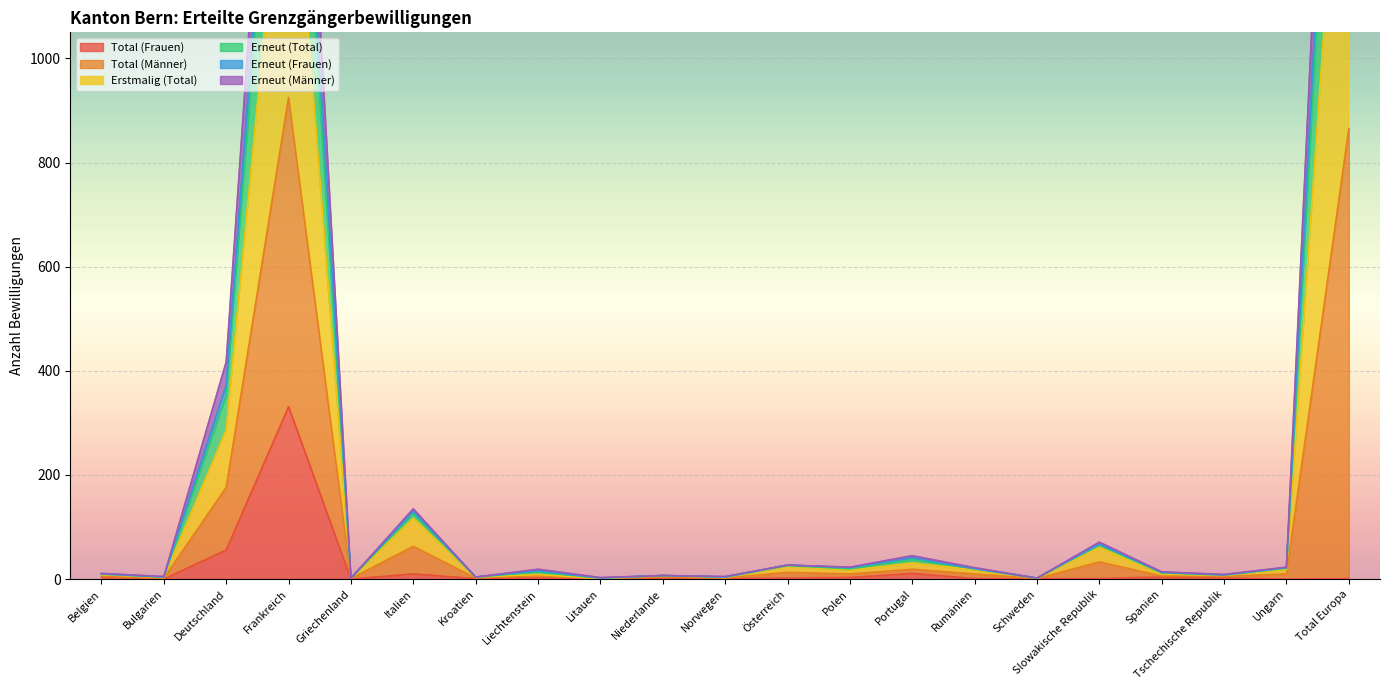

Between Belgien and Total Europa, which series saw the biggest shift?

Total (Männer)